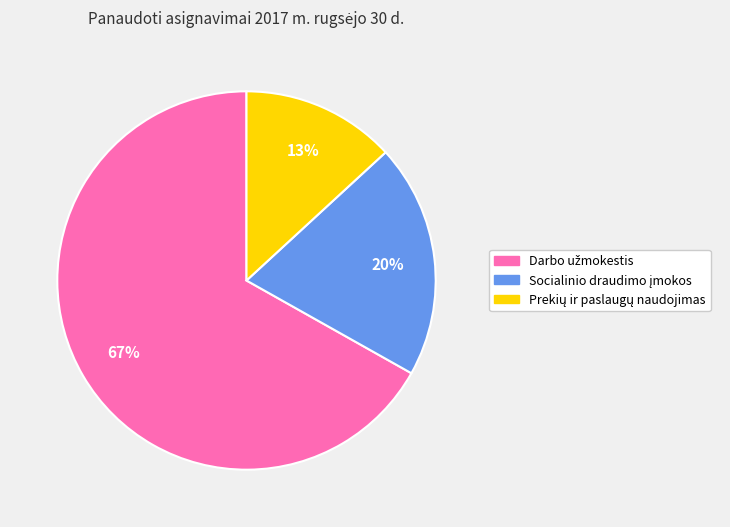

Is there any slice that represents more than half of the pie?

Yes